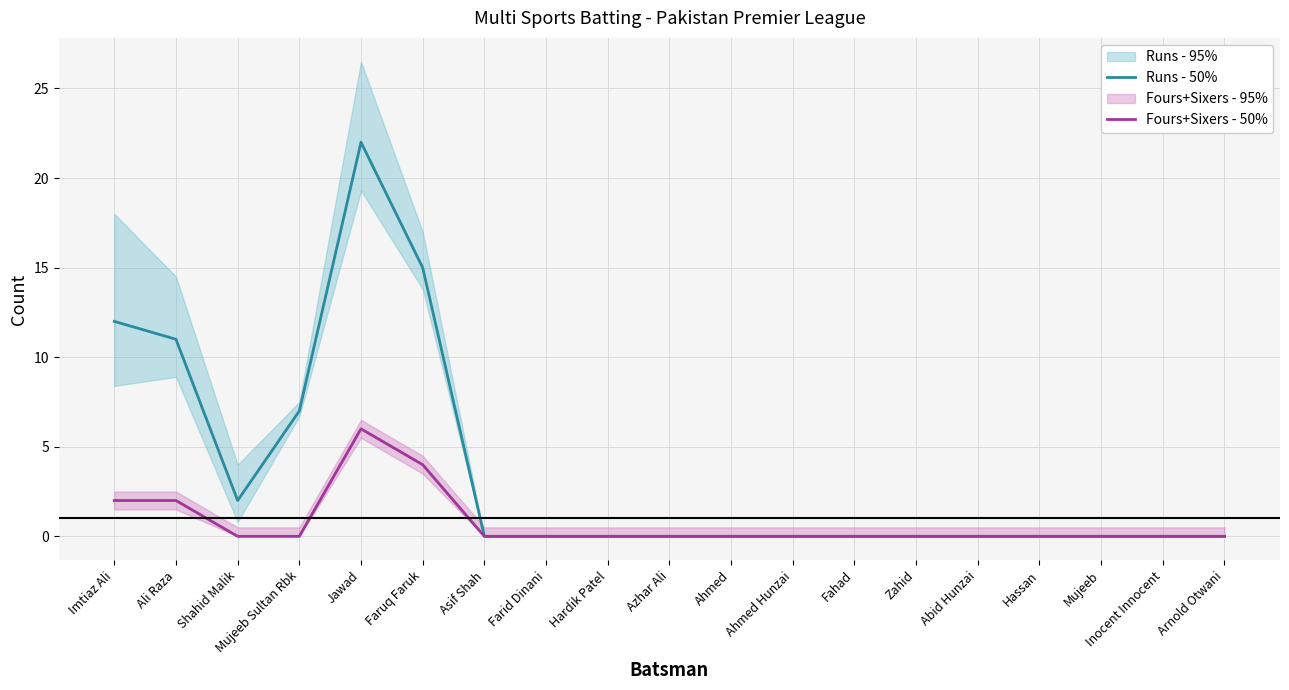

What is the maximum value for Runs - 50%?

22